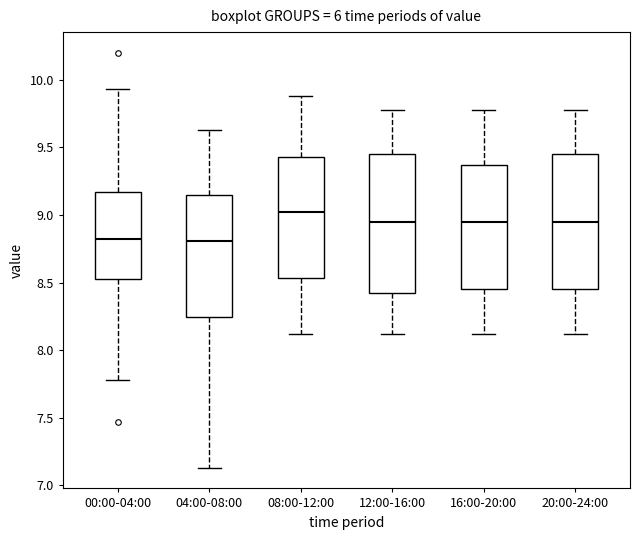

Reading left to right, read every box against the y-axis: the position of its median line, the range the box covers, and the ends of its whiskers. The values are not printed on the chart, so give them approximately, as read against the axis.

00:00-04:00: median 8.85, box 8.55 to 9.15, whiskers 7.80 to 9.95
04:00-08:00: median 8.80, box 8.25 to 9.15, whiskers 7.15 to 9.65
08:00-12:00: median 9.00, box 8.55 to 9.45, whiskers 8.10 to 9.90
12:00-16:00: median 8.95, box 8.40 to 9.45, whiskers 8.10 to 9.80
16:00-20:00: median 8.95, box 8.45 to 9.35, whiskers 8.10 to 9.80
20:00-24:00: median 8.95, box 8.45 to 9.45, whiskers 8.10 to 9.80